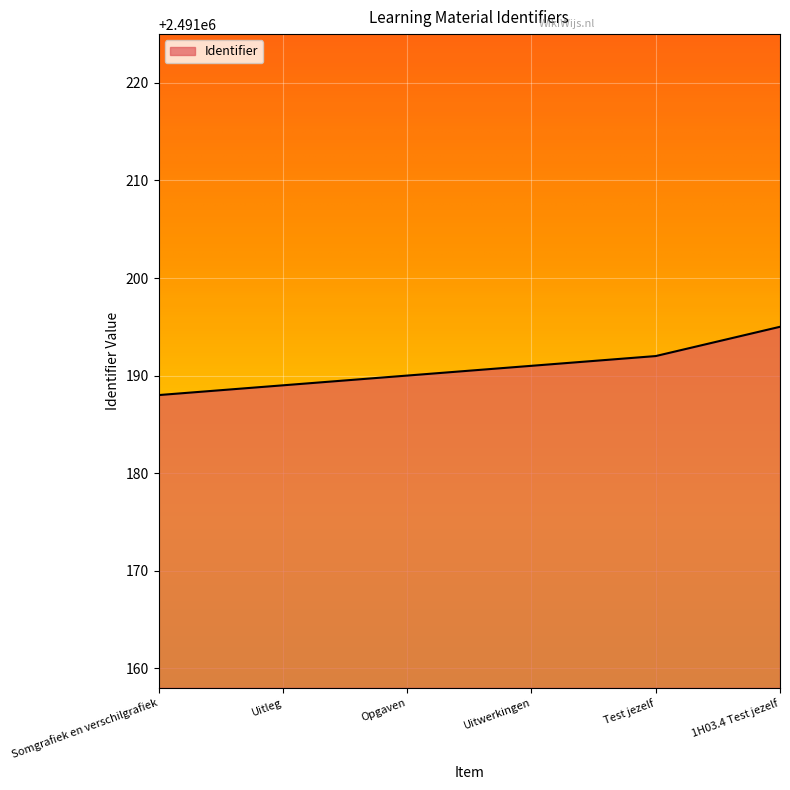

Approximately how many times larger is the value at Uitwerkingen compared to Opgaven?

1.0